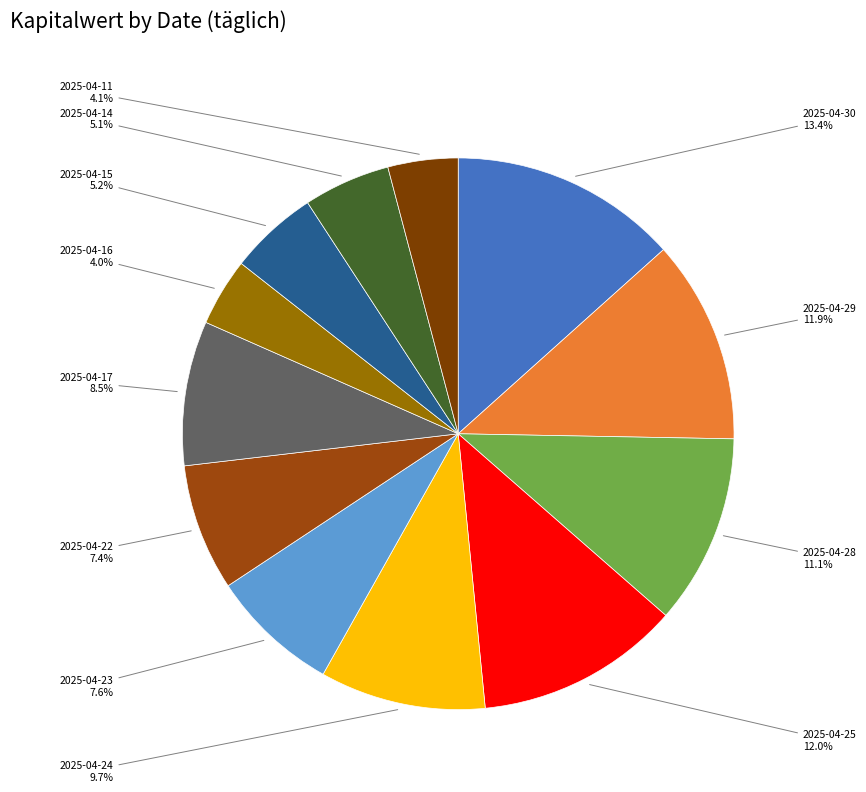

What percentage do 2025-04-25 and 2025-04-28 together represent?

23.1%